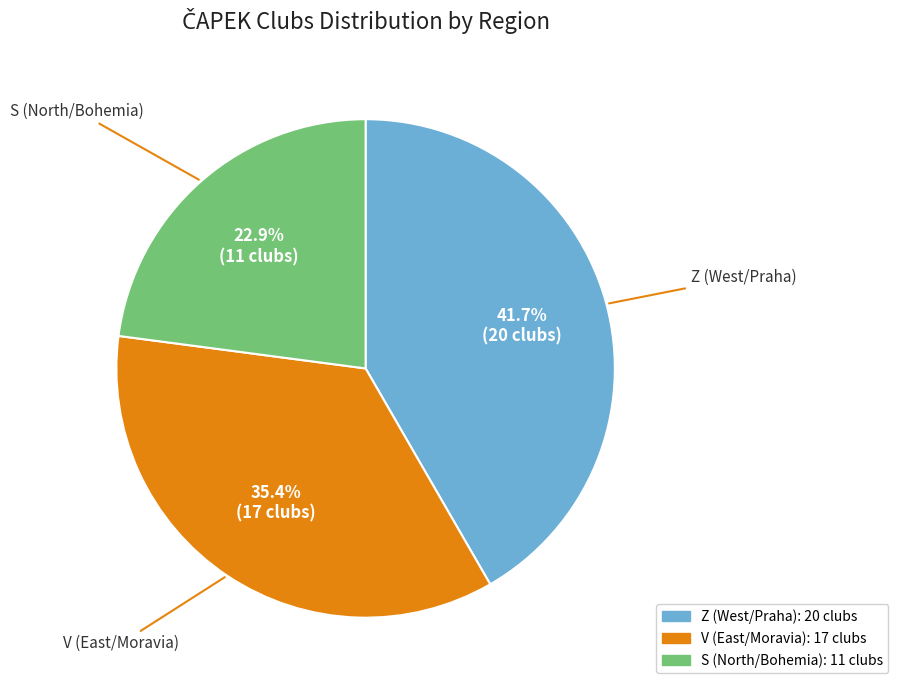

To the nearest percent, what portion does S represent?

23%